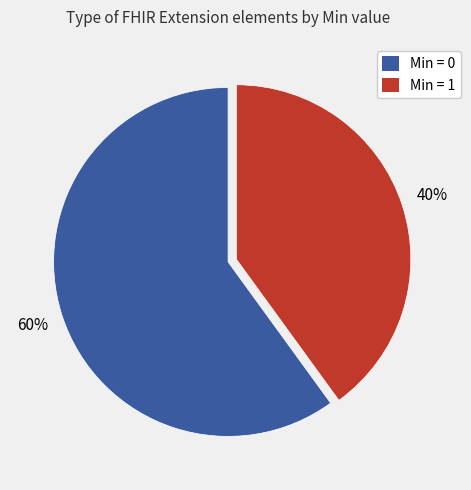

To the nearest percent, what is the difference between the largest and smallest slice percentages?

20%